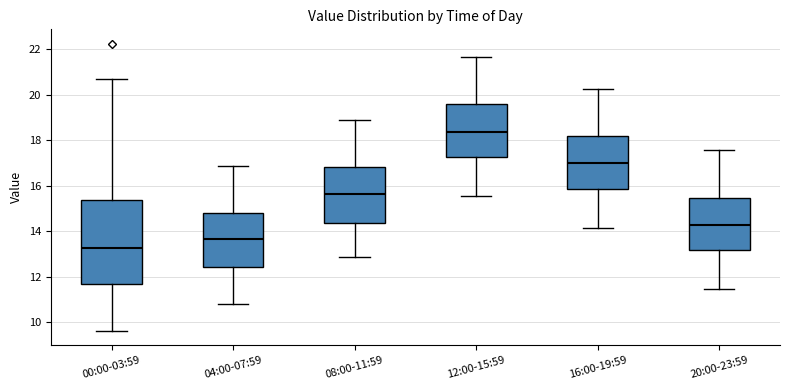

Reading left to right, transcribe this box plot: for each box, give where its median line is, the range the box spans, and where its two whiskers end, as read against the y-axis. The values are not printed on the chart, so give them approximately, as read against the axis.

00:00-03:59: median 13.2, box 11.8 to 15.4, whiskers 9.6 to 20.8
04:00-07:59: median 13.6, box 12.4 to 14.8, whiskers 10.8 to 16.8
08:00-11:59: median 15.6, box 14.4 to 16.8, whiskers 12.8 to 19.0
12:00-15:59: median 18.4, box 17.2 to 19.6, whiskers 15.6 to 21.6
16:00-19:59: median 17.0, box 15.8 to 18.2, whiskers 14.2 to 20.2
20:00-23:59: median 14.2, box 13.2 to 15.4, whiskers 11.4 to 17.6